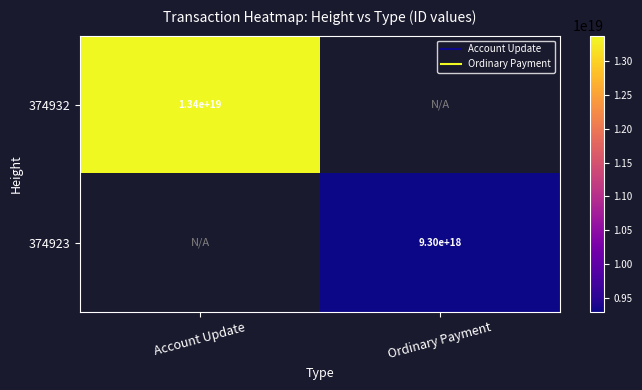

Which has a higher value, Ordinary Payment or Account Update?

Account Update